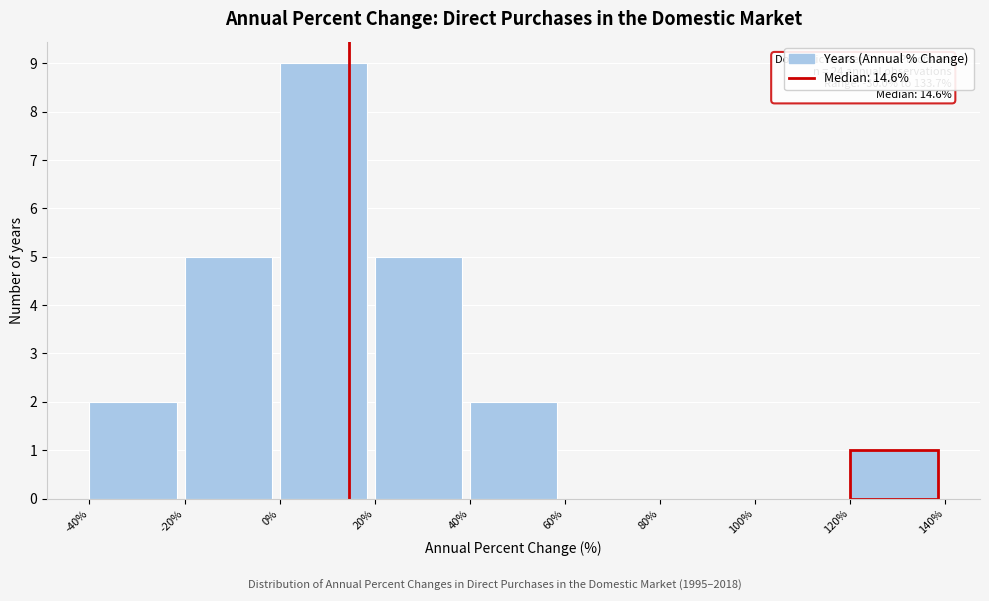

Over which range of the x-axis is the bar tallest?

0% to 20%